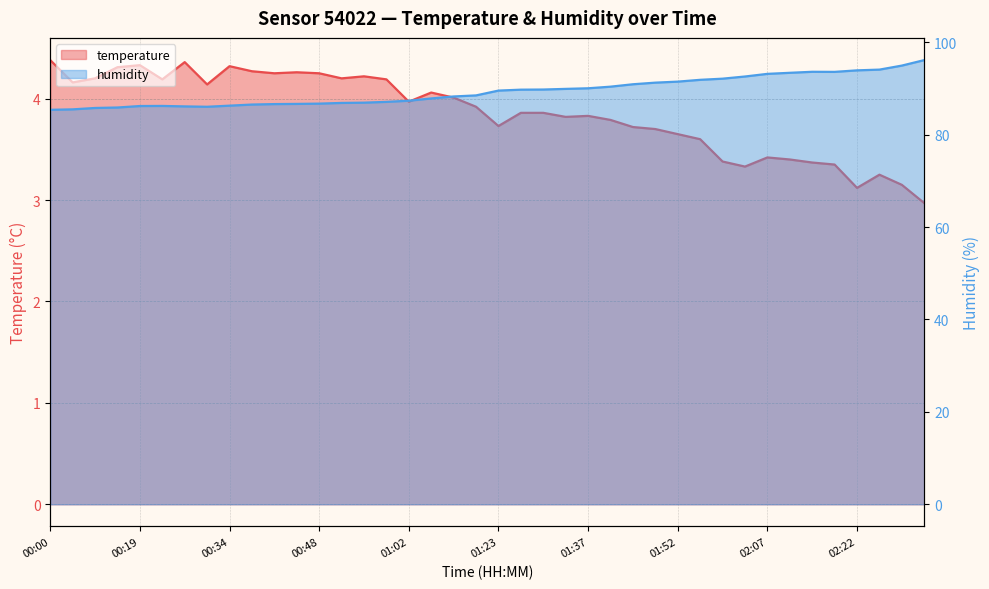

What is the sum of all humidity values?

3574.8